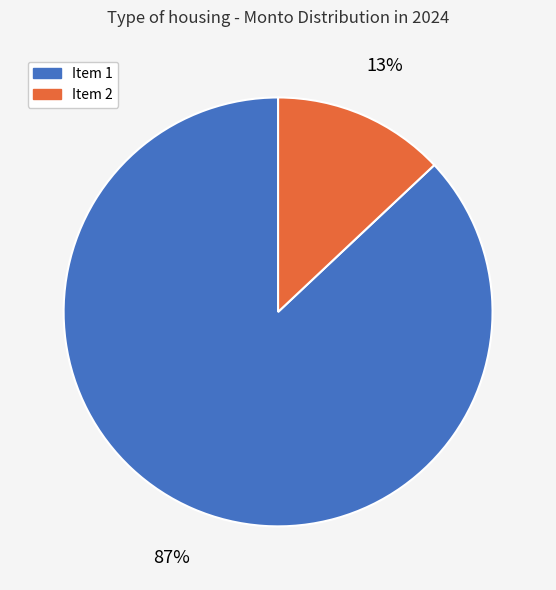

What is the smallest slice in the pie chart?

Item 2